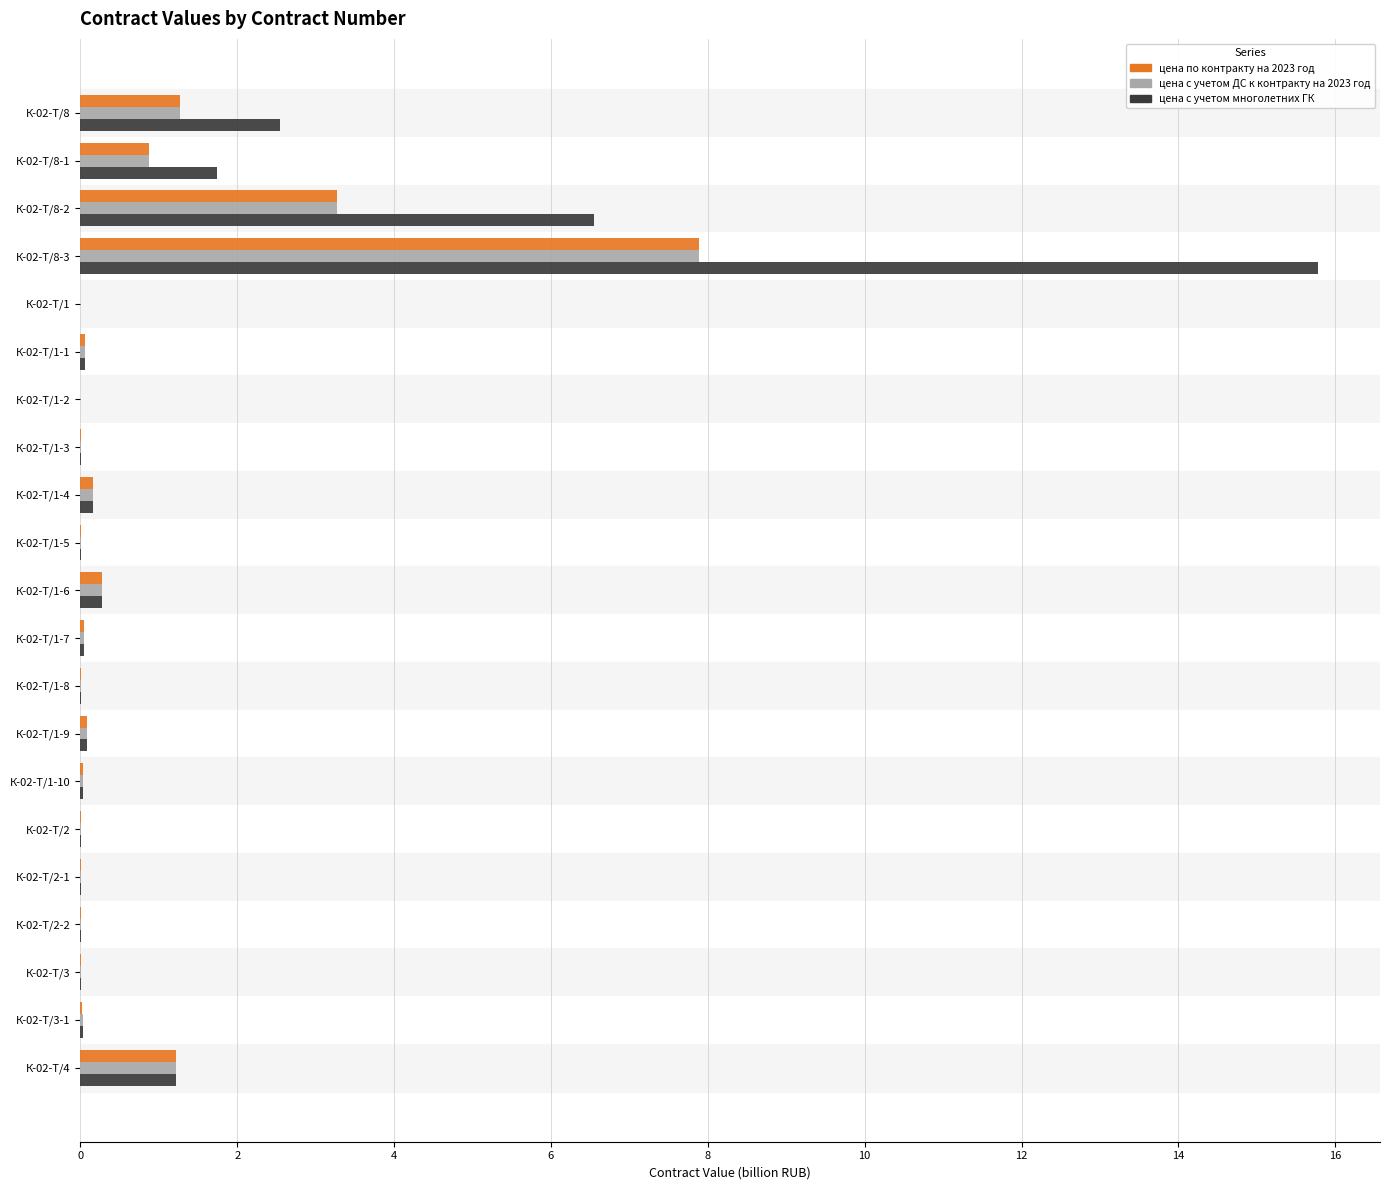

Which series changed the most between К-02-Т/8-1 and К-02-Т/2-2?

цена с учетом многолетних ГК